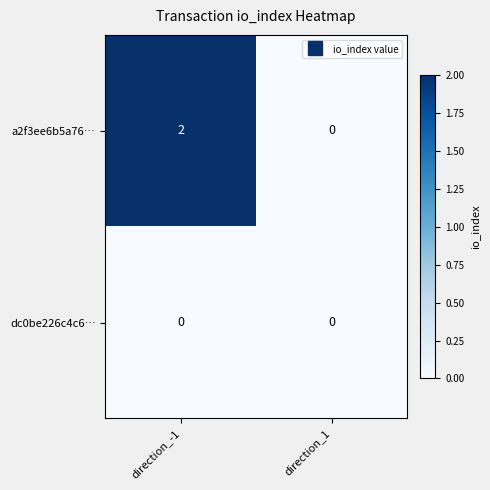

Rank the series by their average value, from lowest to highest.

dc0be226c4c6…, a2f3ee6b5a76…